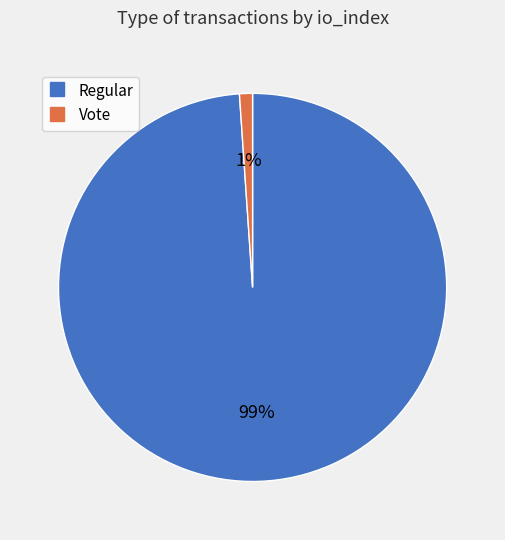

To the nearest percent, what is the difference between the largest and smallest slice percentages?

98%